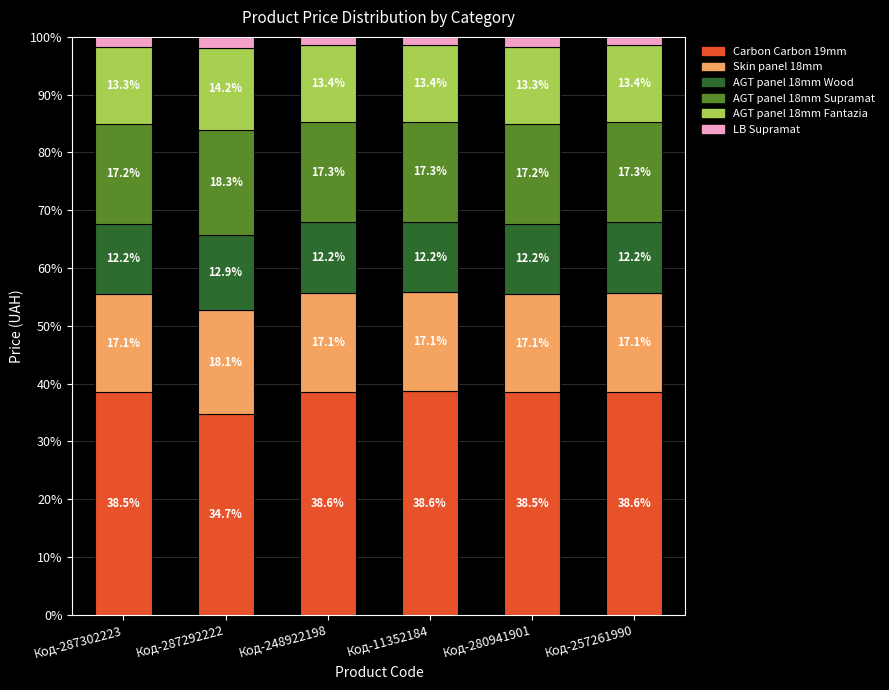

Reading left to right, list the values for the Carbon Carbon 19mm series.

Код-287302223=38.5	Код-287292222=34.7	Код-248922198=38.6	Код-11352184=38.6	Код-280941901=38.5	Код-257261990=38.6